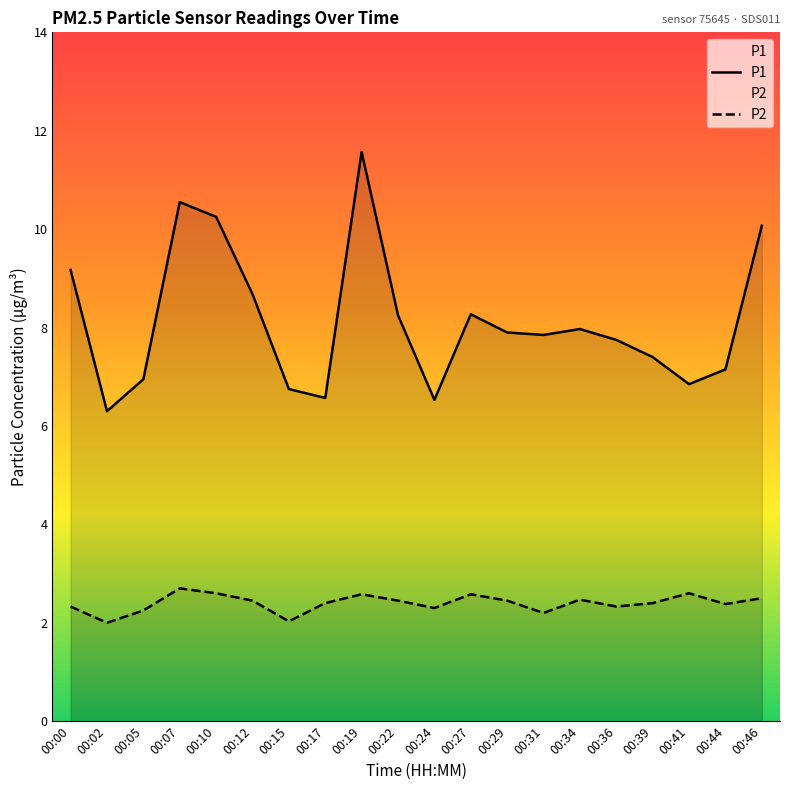

How many values in the P2 series exceed 2?

19